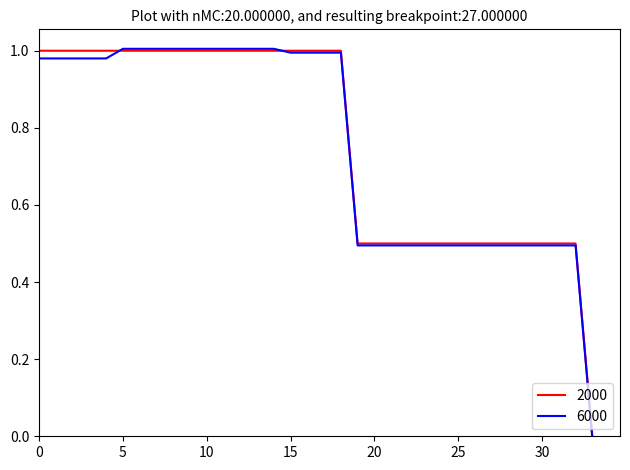

What are all the series names shown in the legend?

2000, 6000